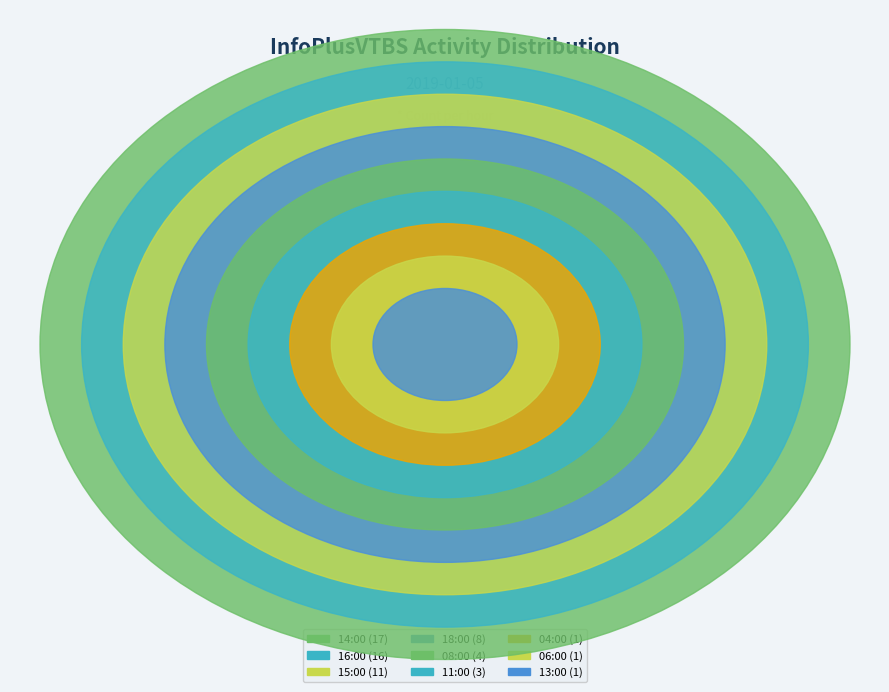

To the nearest percent, what is the average slice percentage?

11%